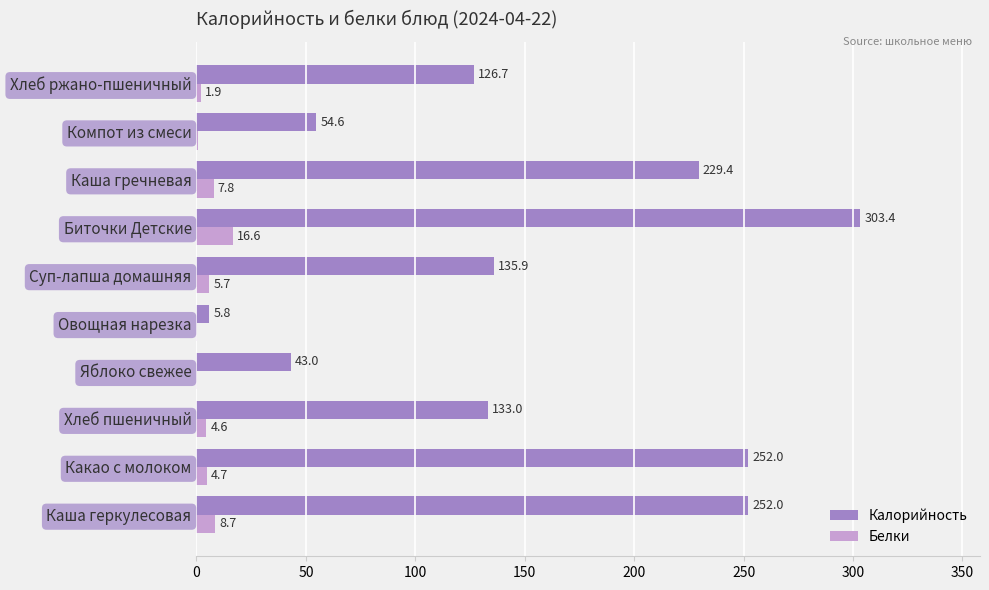

What is the maximum value for Белки?

16.6